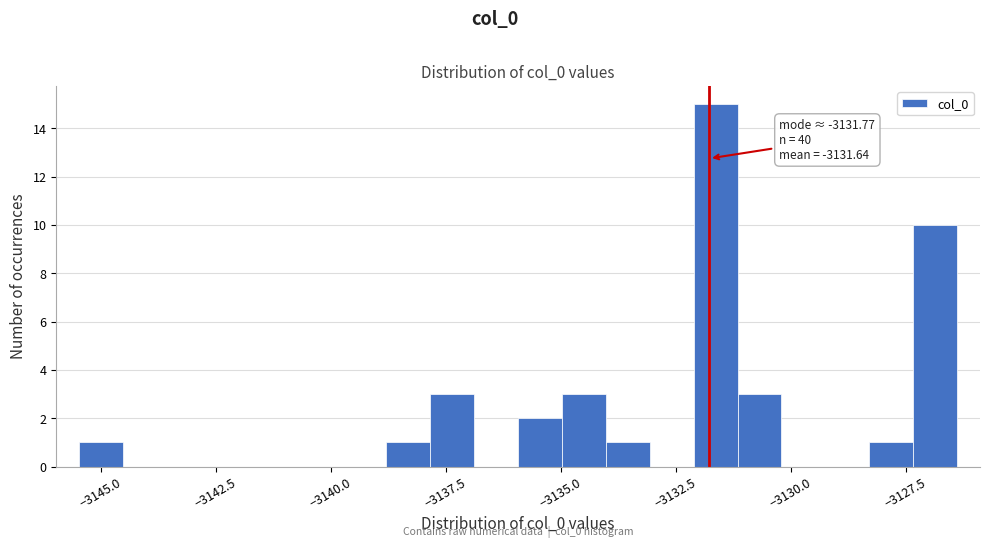

Around what value on the x-axis is the tallest bar? Give the approximate position of its centre, as read against the axis.

-3131.5